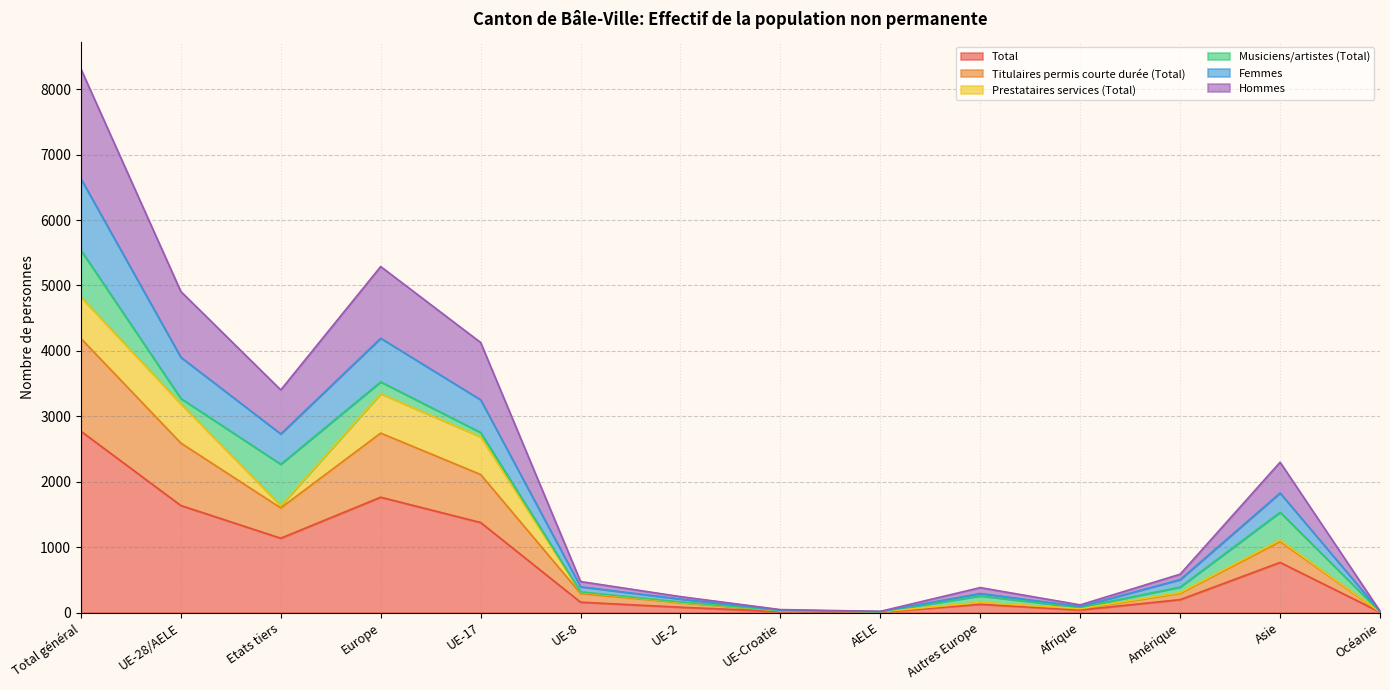

What is the maximum value for Total?

2772